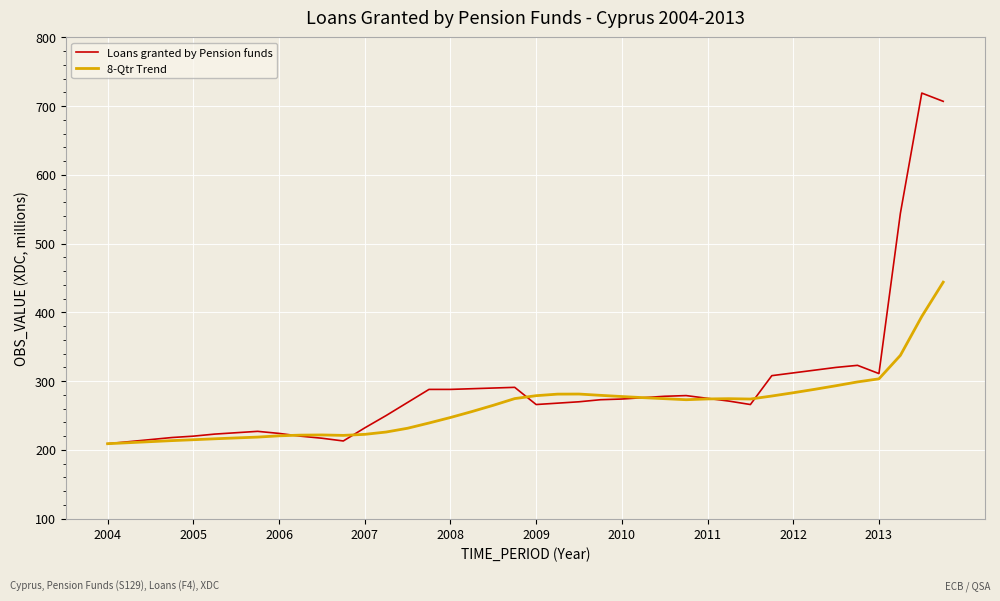

Which series has the largest range (max minus min)?

Loans granted by Pension funds